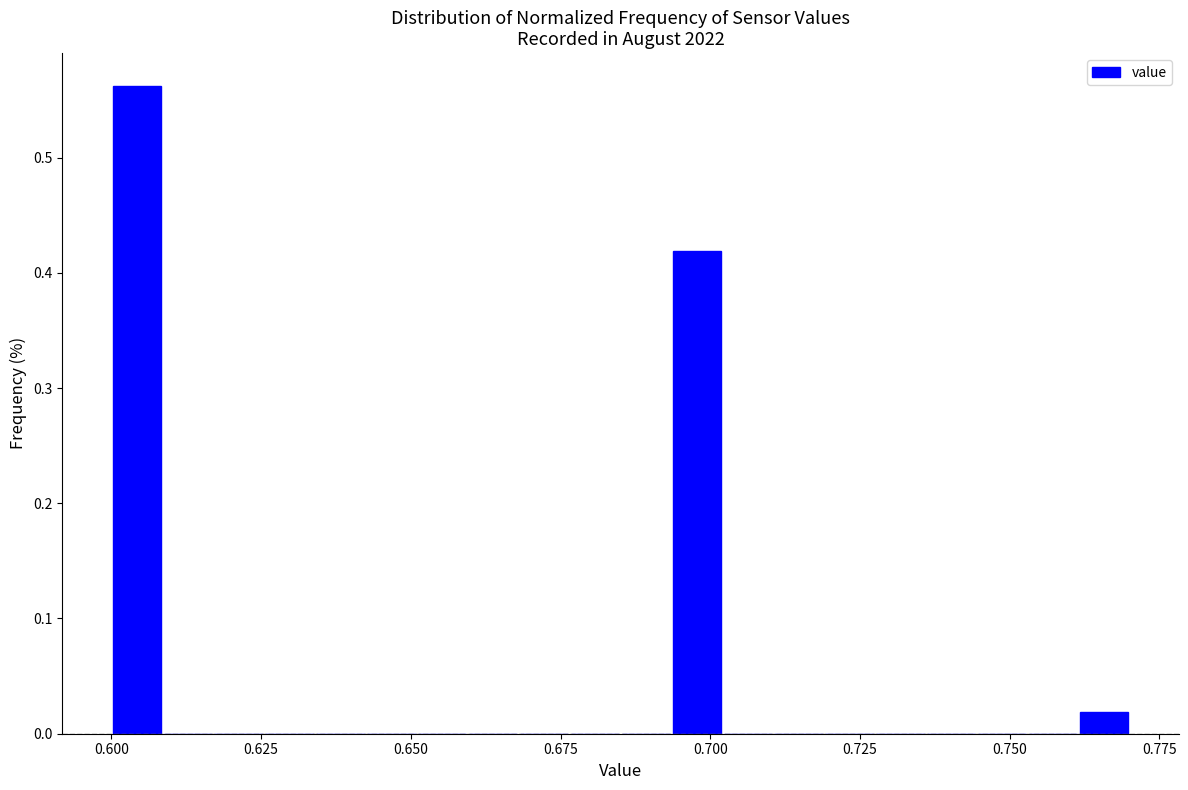

Around what value on the x-axis is the tallest bar? Give the approximate position of its centre, as read against the axis.

0.605